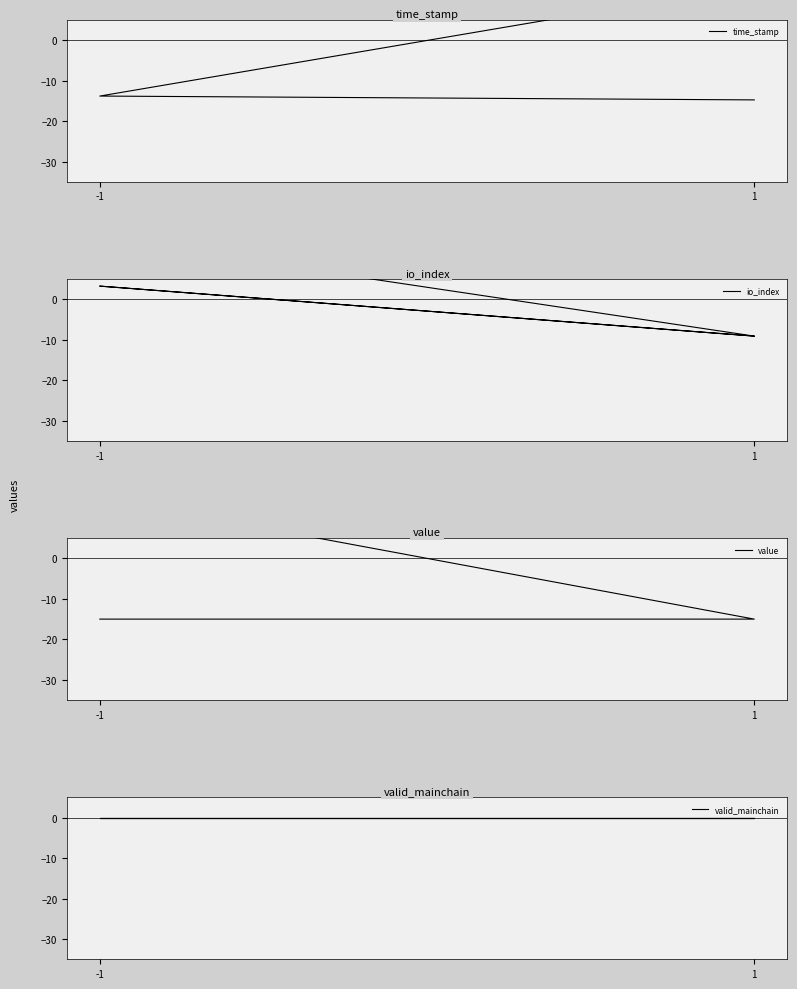

Rank the series by their maximum value, from lowest to highest.

valid_mainchain, time_stamp, io_index, value